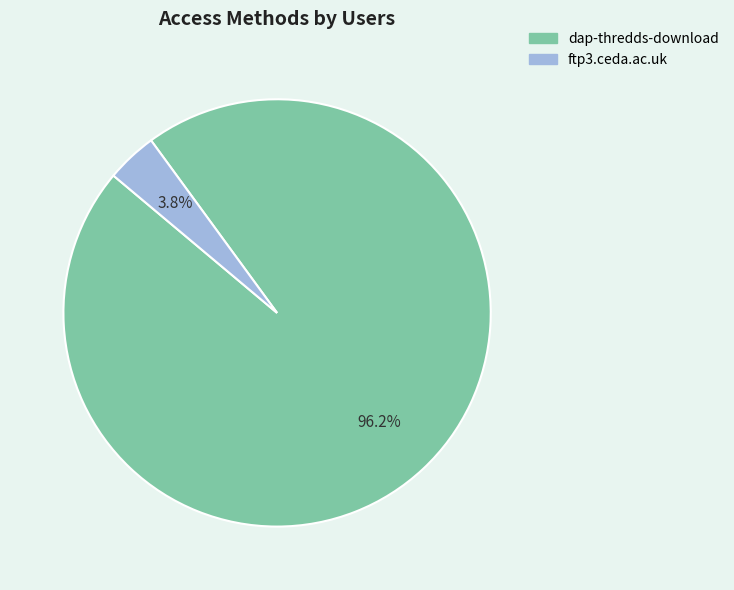

Is there a majority slice in this chart?

Yes